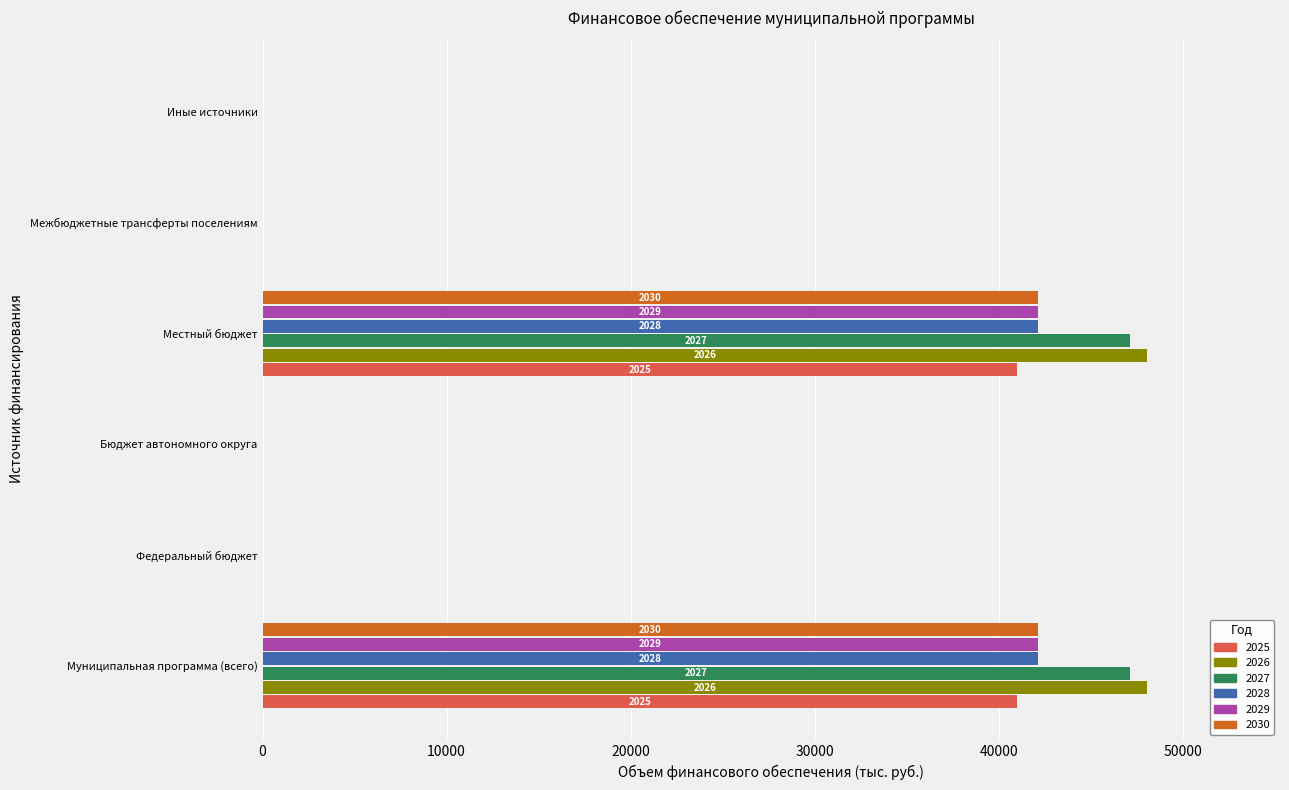

Which series changed the most between Муниципальная программа (всего) and Межбюджетные трансферты поселениям?

2026